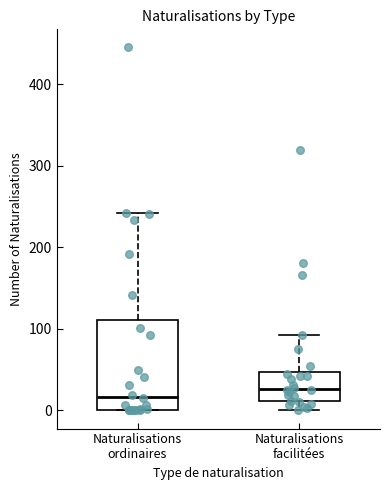

Reading left to right, read every box against the y-axis: the position of its median line, the range the box covers, and the ends of its whiskers. The values are not printed on the chart, so give them approximately, as read against the axis.

Naturalisations ordinaires: median 20, box 0 to 110, whiskers 0 to 240
Naturalisations facilitées: median 30, box 10 to 50, whiskers 0 to 90